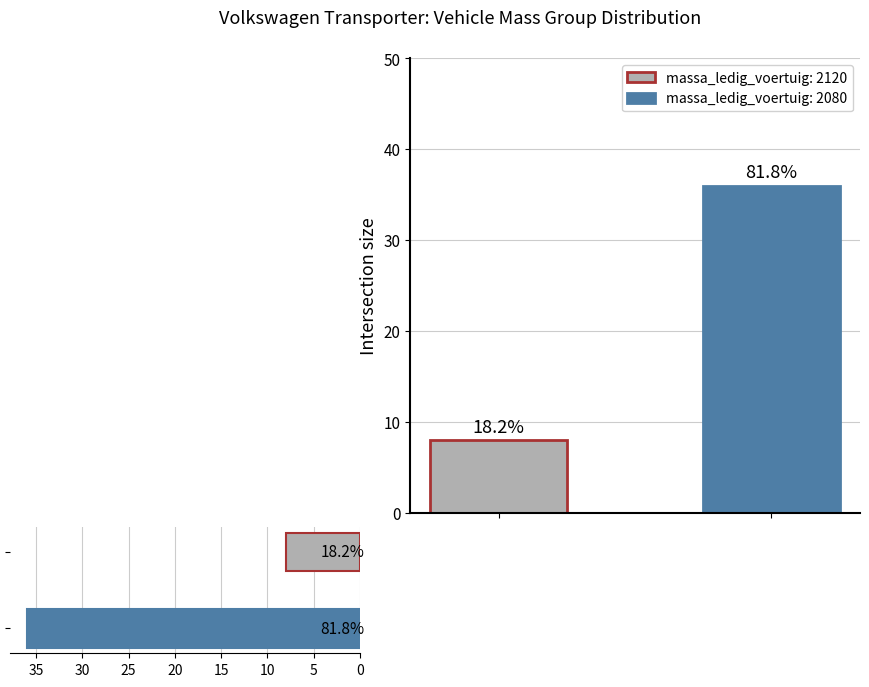

What is the sum of all values?

44